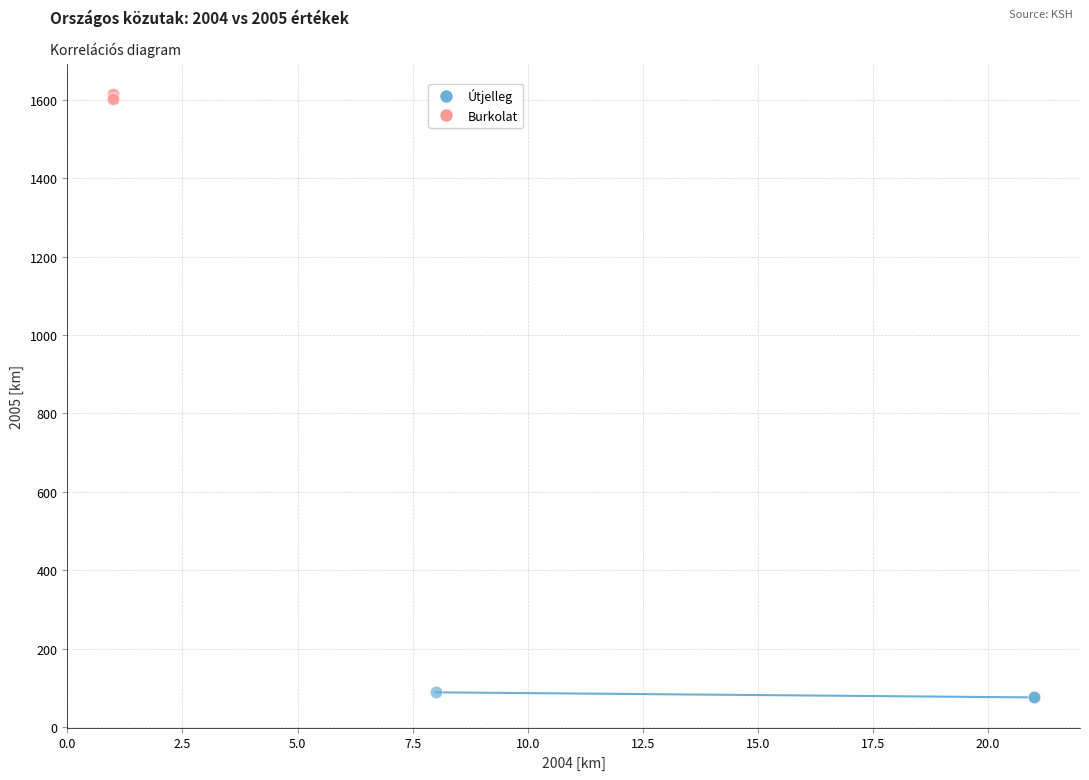

Which series contains the highest Y value?

Burkolat